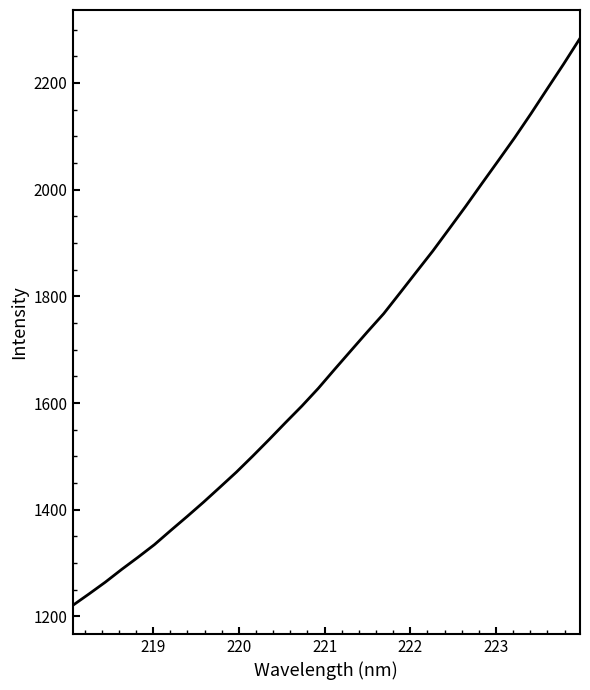

Reading left to right, extract all data points from this chart.

1220.5	1242.1	1264.4	1288.3	1311.1	1334.8	1361.4	1387.6	1414.4	1442.3	1470.5	1500.7	1531.6	1563.3	1594.4	1627.5	1663.2	1698.3	1733.3	1767.6	1806.6	1845.9	1885.0	1926.5	1968.2	2011.4	2054.1	2097.1	2142.3	2189.0	2235.4	2283.4